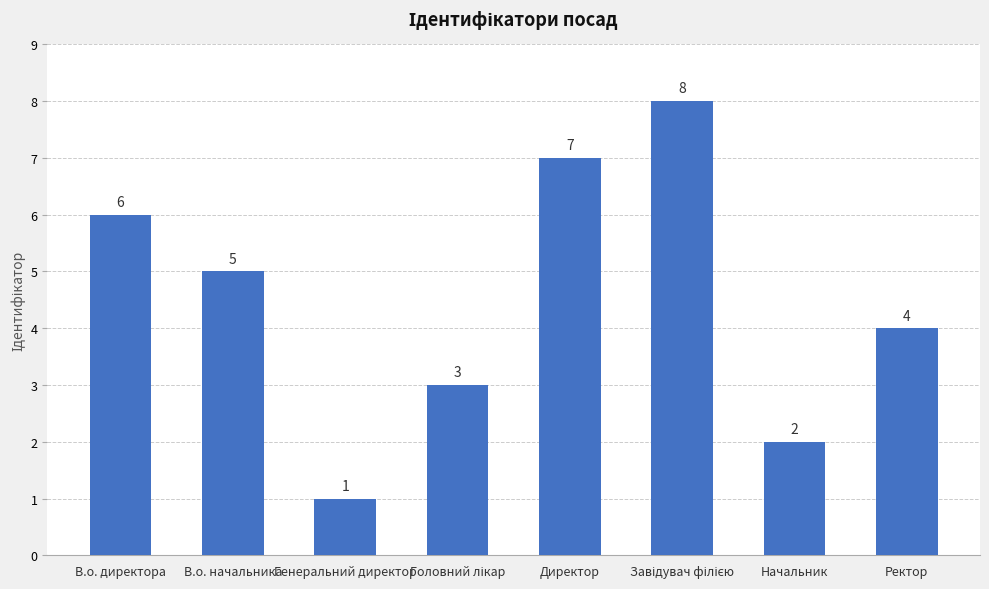

Reading right to left, what are all the values shown in this chart?

4	2	8	7	3	1	5	6